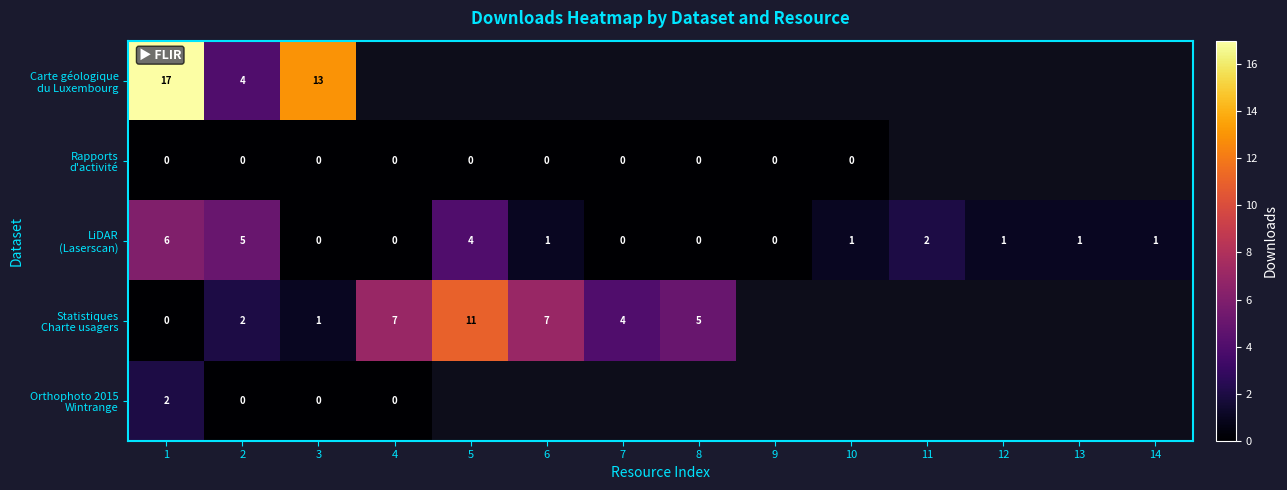

What is the spread (max minus min) of values at 3?

13